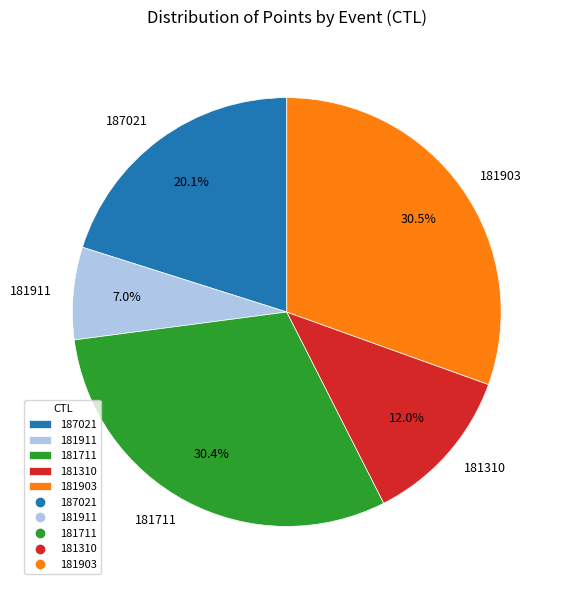

To the nearest percent, what percentage of the pie is 181310?

12%